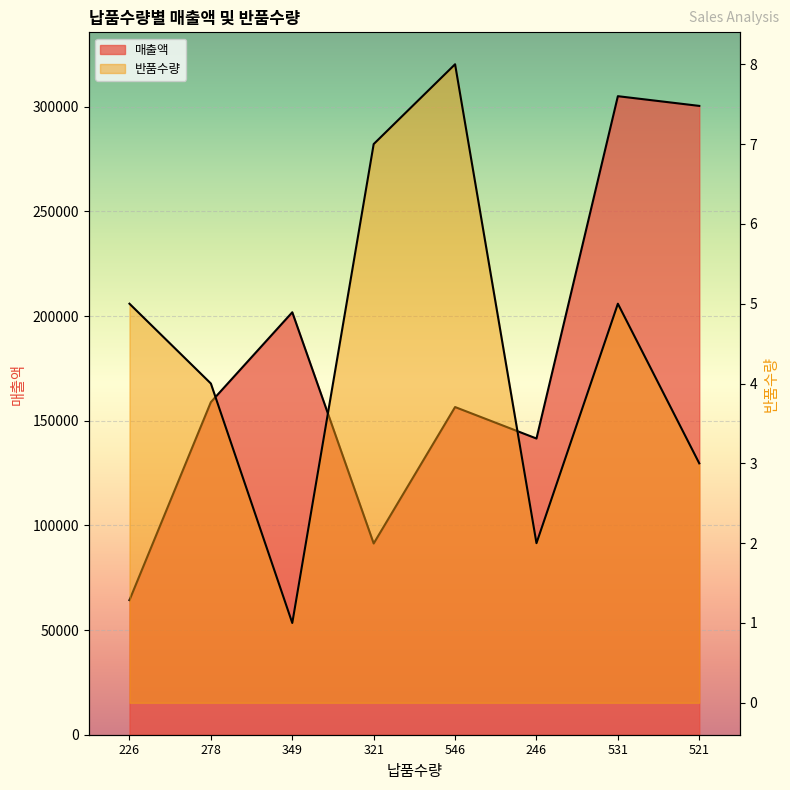

What is the greatest value displayed?

305080